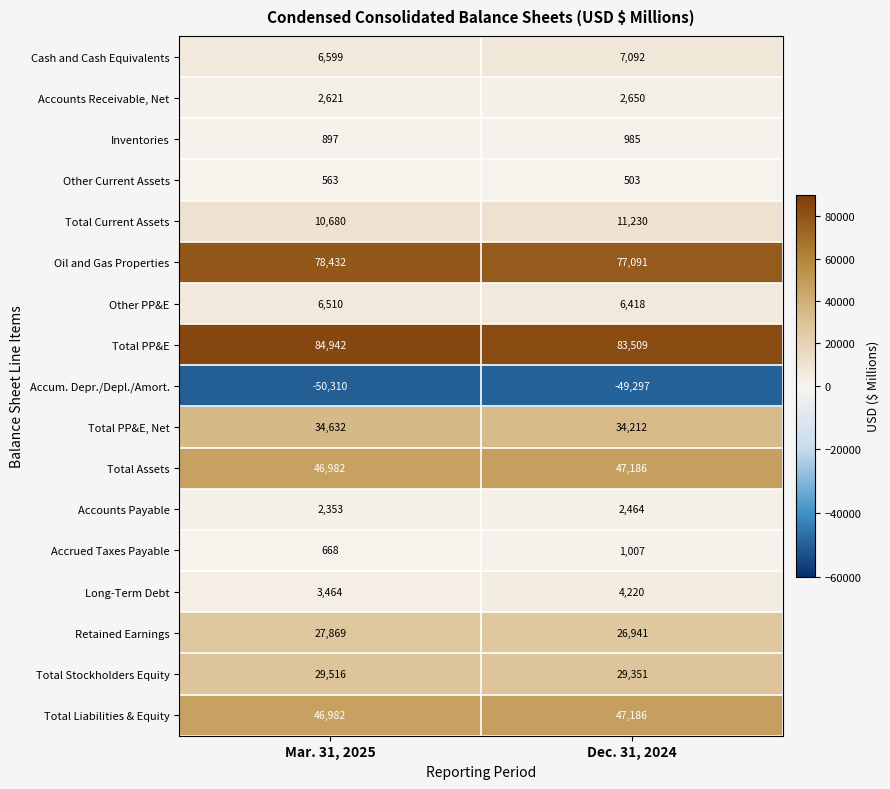

What is the difference between the Total Stockholders Equity values at Mar. 31, 2025 and Dec. 31, 2024?

165